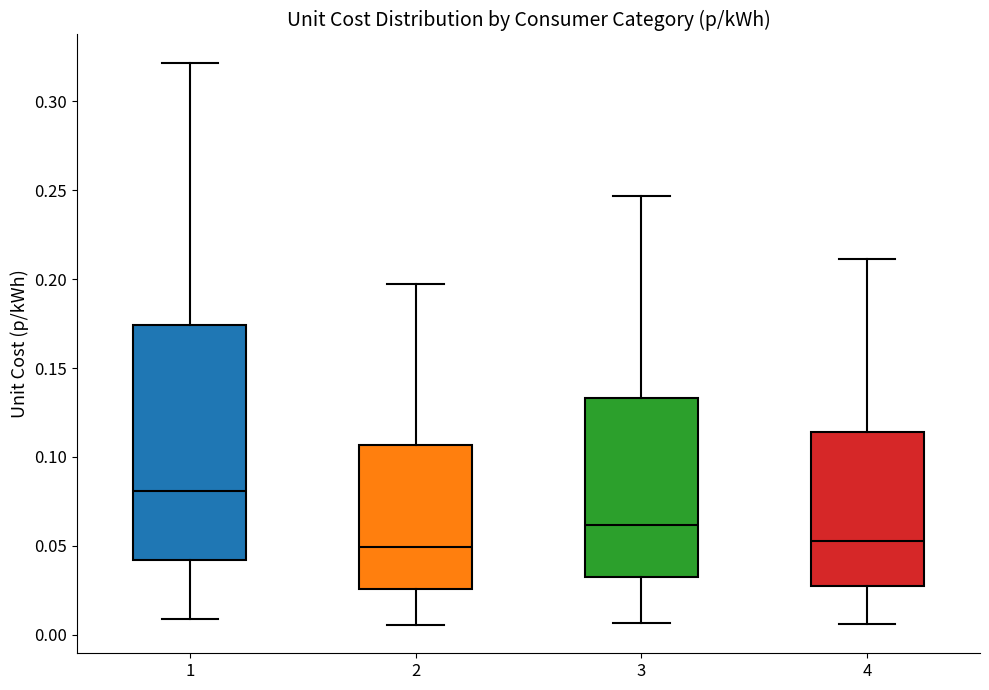

Reading left to right, read every box against the y-axis: the position of its median line, the range the box covers, and the ends of its whiskers. The values are not printed on the chart, so give them approximately, as read against the axis.

1: median 0.080, box 0.040 to 0.175, whiskers 0.010 to 0.320
2: median 0.050, box 0.025 to 0.105, whiskers 0.005 to 0.195
3: median 0.060, box 0.030 to 0.135, whiskers 0.005 to 0.245
4: median 0.055, box 0.030 to 0.115, whiskers 0.005 to 0.210